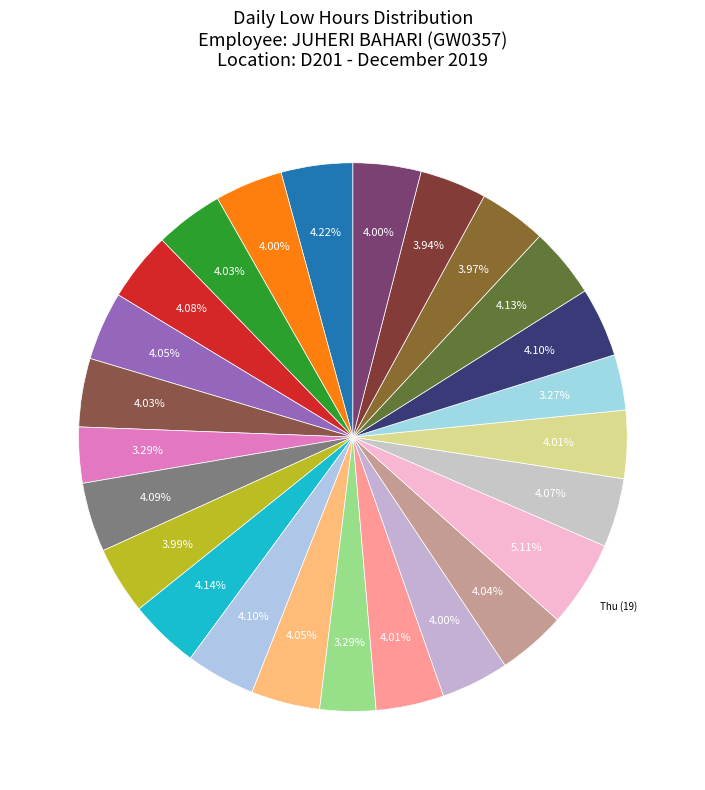

Count the number of slices in the pie.

25